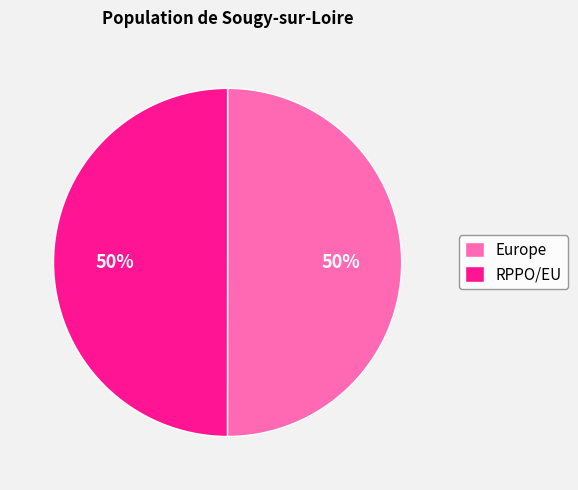

To the nearest percent, what percentage of the pie is RPPO/EU?

50%